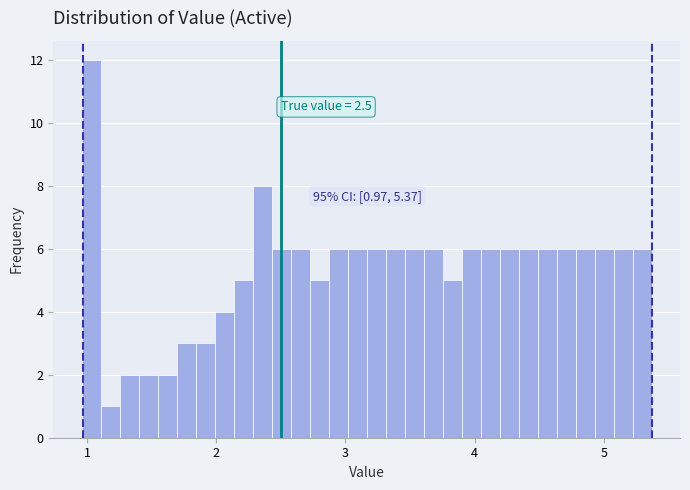

Around what value on the x-axis is the tallest bar? Give the approximate position of its centre, as read against the axis.

1.0